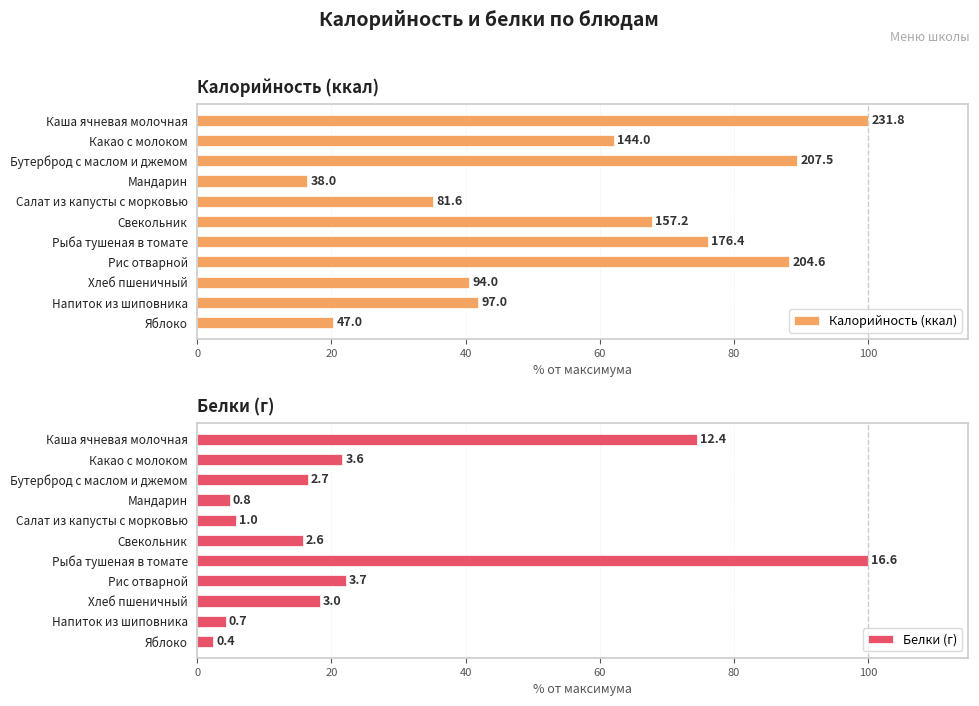

The value of Калорийность (ккал) at Хлеб пшеничный is 40.5. True or false?

True